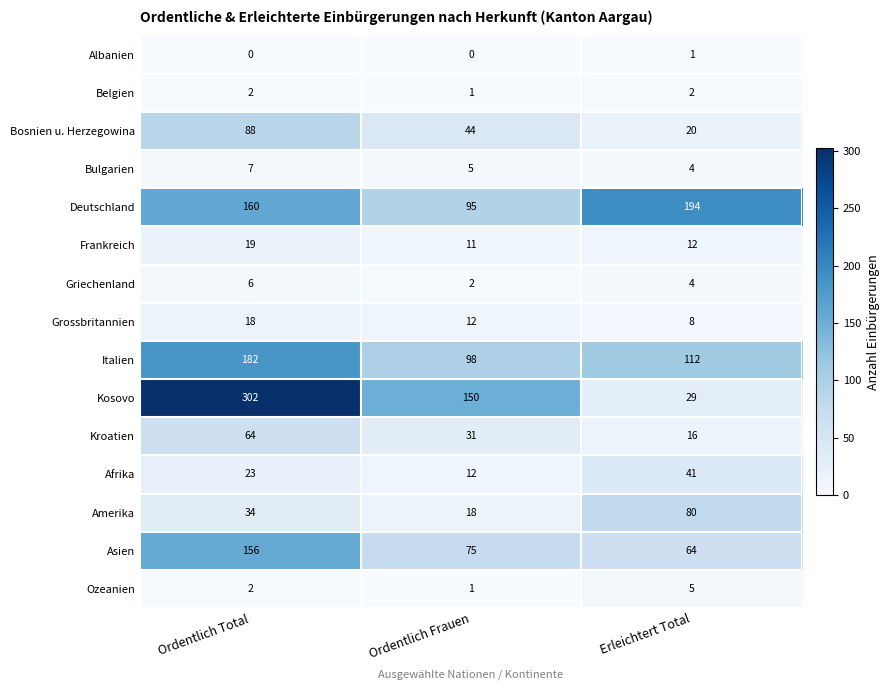

The Bulgarien series shows 8 at Ordentlich Frauen. True or false?

False